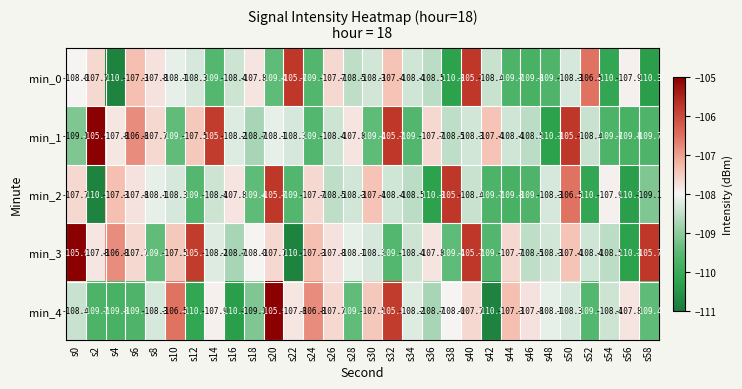

What is the average value of the min_2 series?

-108.5